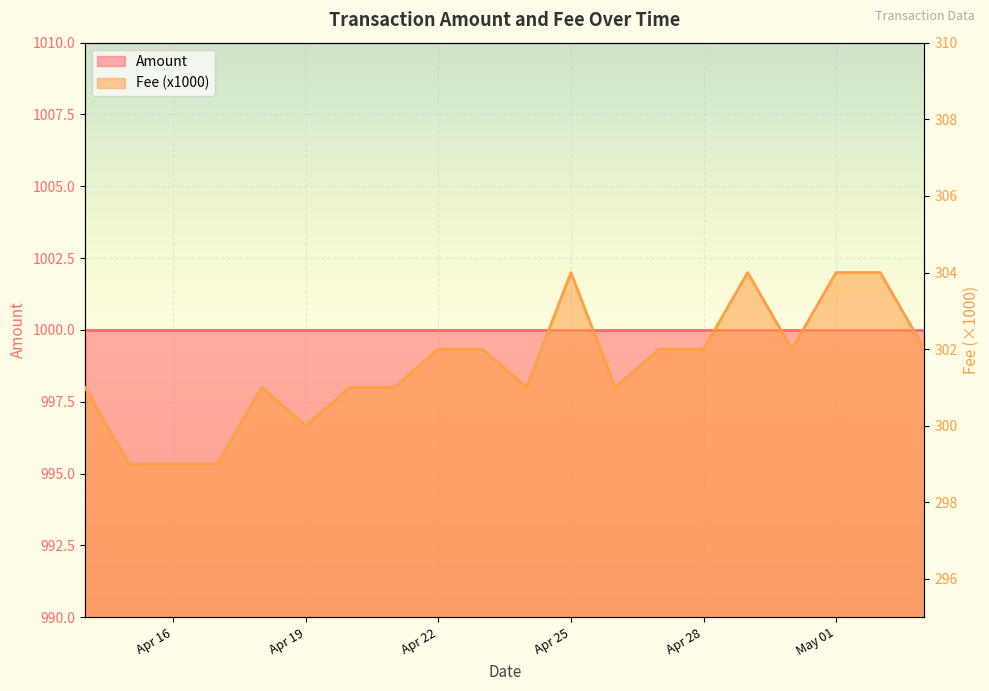

The value at Apr 25 is 447. True or false?

False